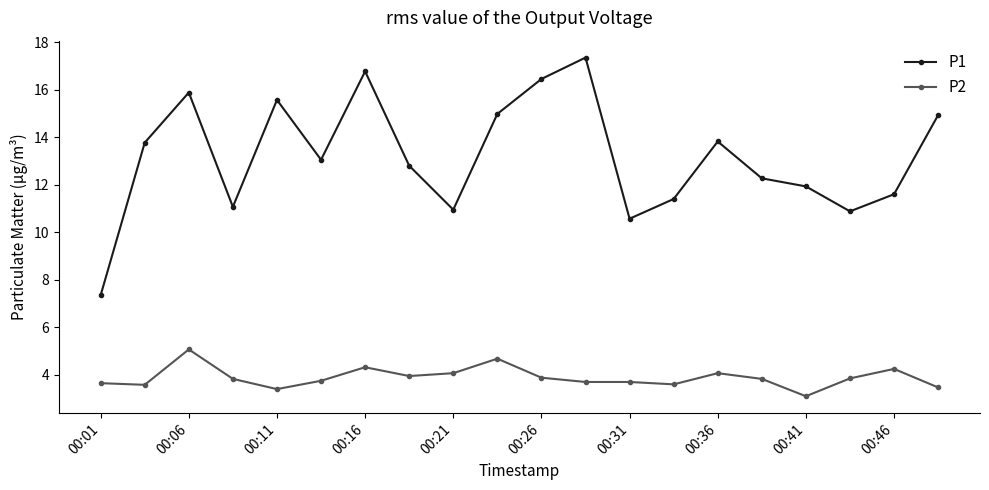

What are all the series names shown in the legend?

P1, P2